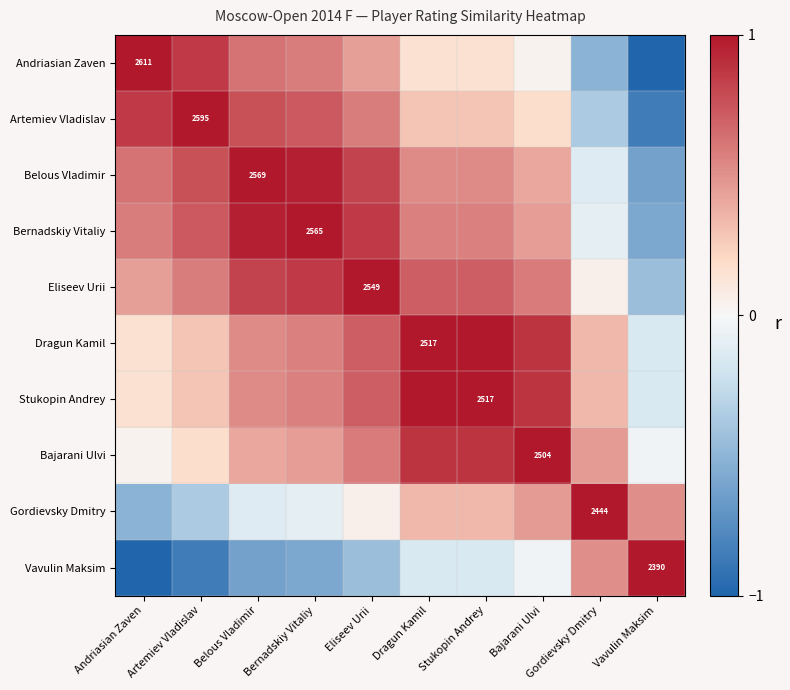

At which category is the sum across all series the highest?

Eliseev Urii